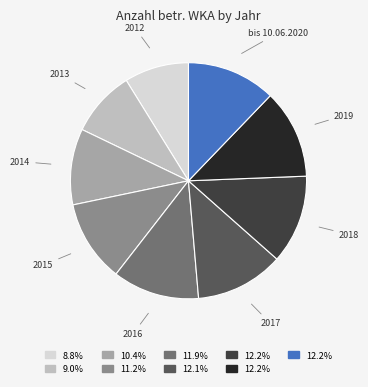

Approximately how many times larger is the value at 2014 compared to 2012?

1.2